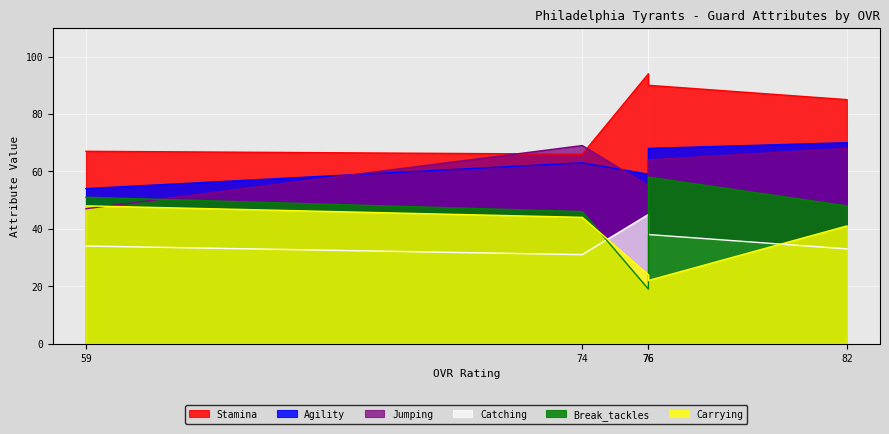

Between Tim Hales (76) and Logan Catanzaro (59), which series saw the biggest shift?

carrying